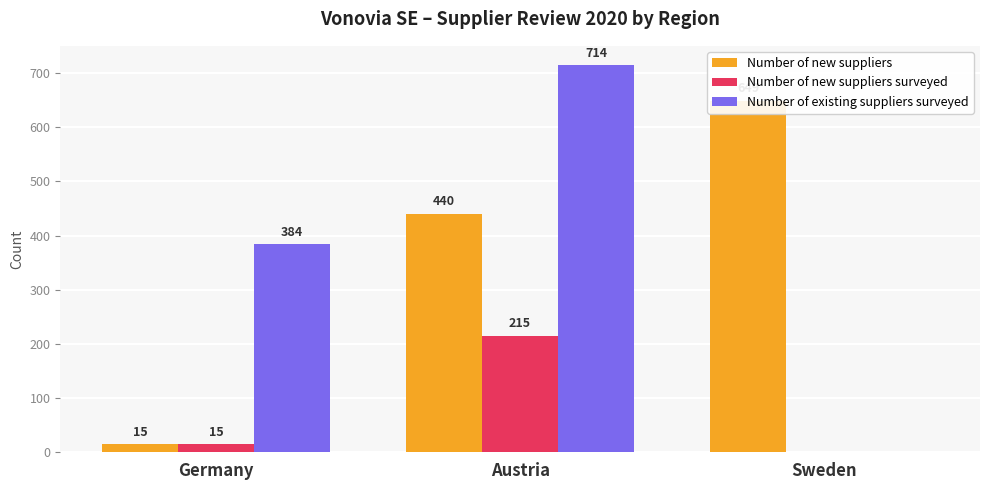

What is the sum of all Number of new suppliers values?

1104